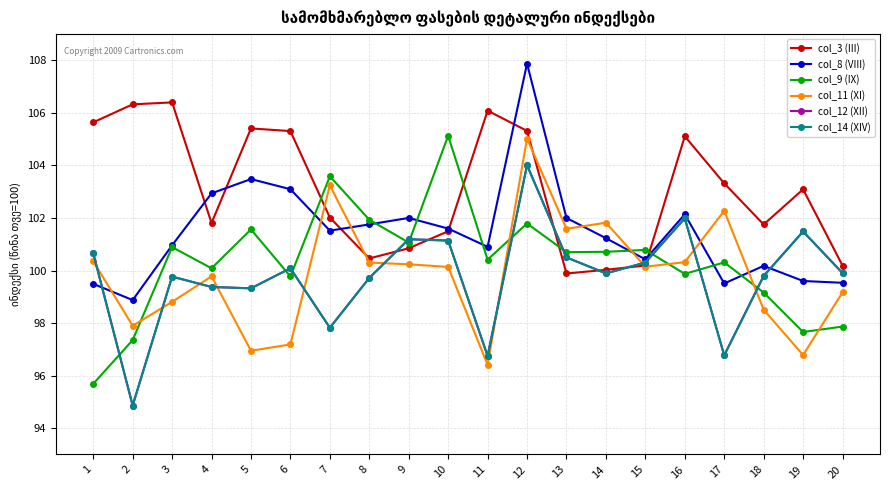

Reading left to right, extract all data points from this chart.

col_3 (III): 105.6	106.3	106.4	101.8	105.4	105.3	102.0	100.5	100.8	101.5	106.1	105.3	99.9	100.0	100.2	105.1	103.3	101.8	103.1	100.2
col_8 (VIII): 99.5	98.9	101.0	102.9	103.5	103.1	101.5	101.8	102.0	101.6	100.9	107.9	102.0	101.2	100.4	102.1	99.5	100.2	99.6	99.5
col_9 (IX): 95.7	97.4	100.9	100.1	101.6	99.8	103.6	101.9	101.1	105.1	100.4	101.8	100.7	100.7	100.8	99.9	100.3	99.2	97.7	97.9
col_11 (XI): 100.4	97.9	98.8	99.8	96.9	97.2	103.2	100.3	100.2	100.1	96.4	105.0	101.6	101.8	100.1	100.3	102.3	98.5	96.8	99.2
col_12 (XII): 100.7	94.9	99.8	99.4	99.3	100.1	97.8	99.7	101.2	101.1	96.7	104.0	100.5	99.9	100.3	102.0	96.8	99.8	101.5	99.9
col_14 (XIV): 100.7	94.9	99.8	99.4	99.3	100.1	97.8	99.7	101.2	101.1	96.7	104.0	100.5	99.9	100.3	102.0	96.8	99.8	101.5	99.9